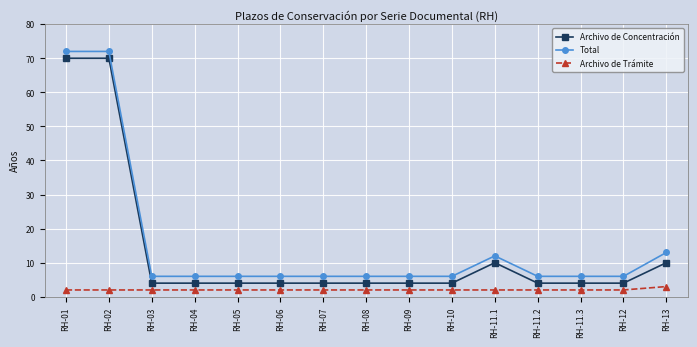

Rank the series by their average value, from highest to lowest.

Total, Archivo de Concentración, Archivo de Trámite